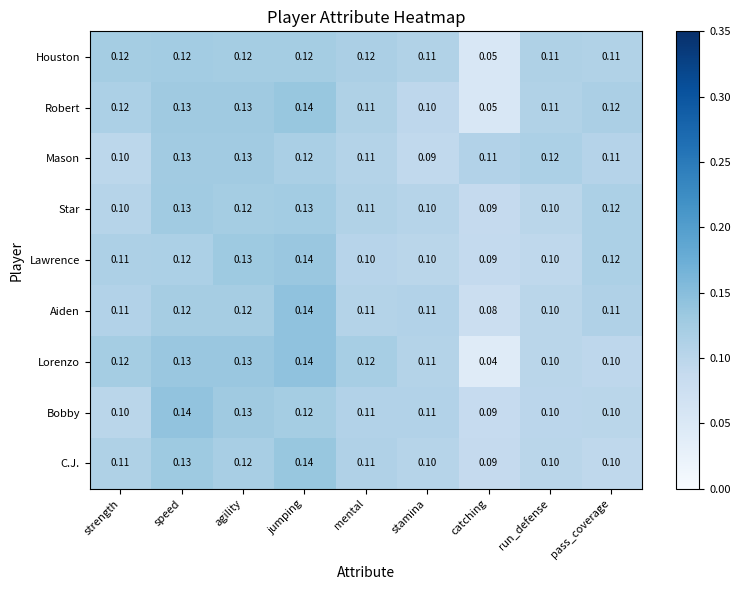

Is the value of Lawrence at stamina greater than the value of Houston at jumping?

No